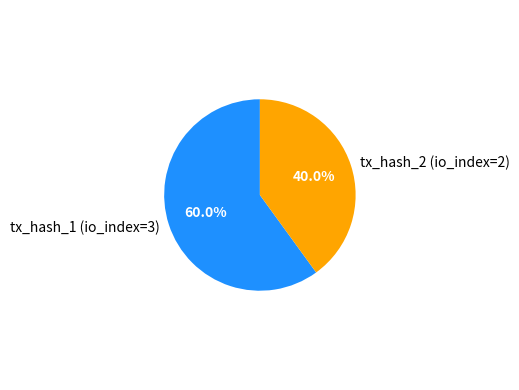

Approximately how many times larger is the value at tx_hash_1 (io_index=3) compared to tx_hash_2 (io_index=2)?

1.5